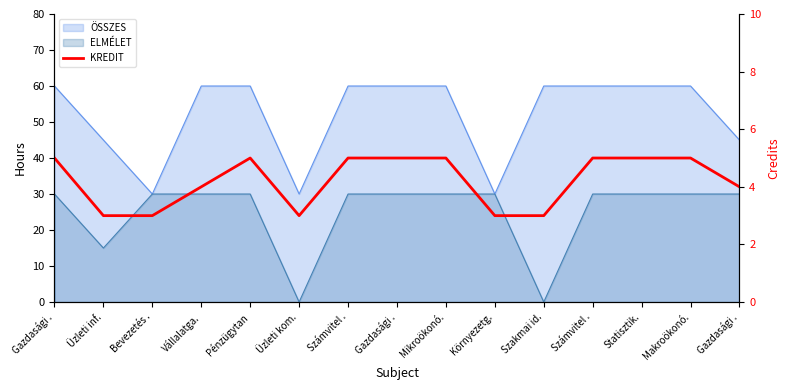

Read the value at Gazdasági ..

5